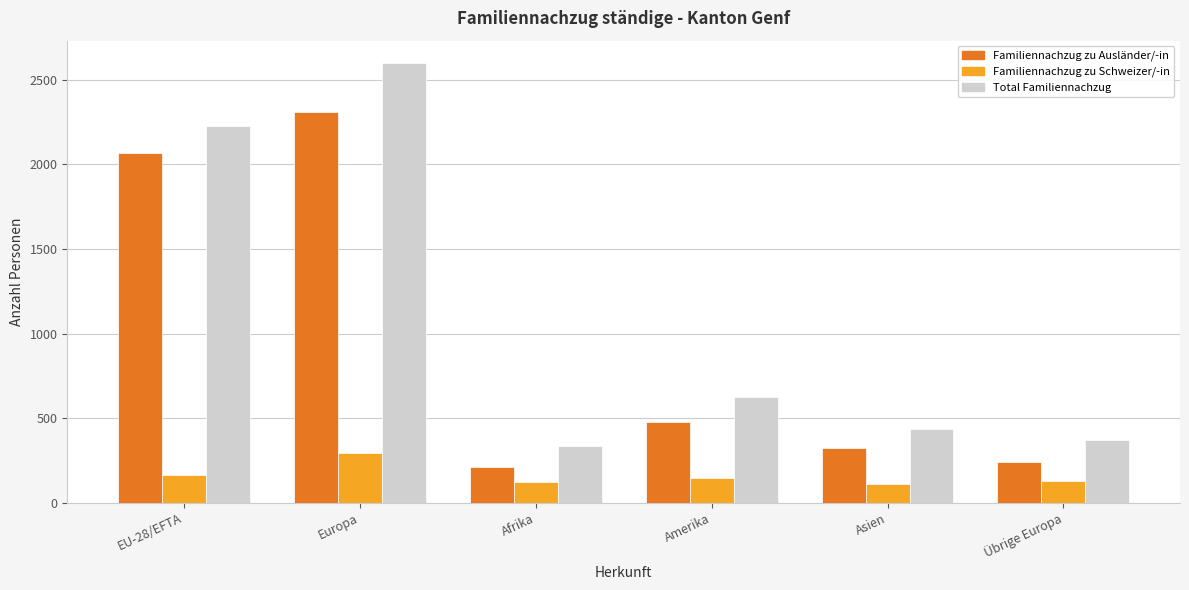

The value of Familiennachzug zu Ausländer/-in at Amerika is 304. True or false?

False